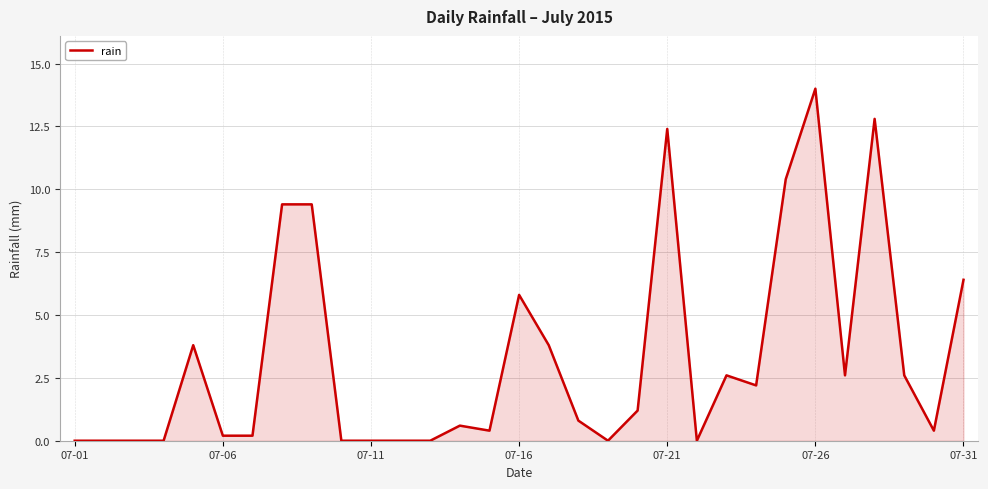

What is the greatest value displayed?

14.0